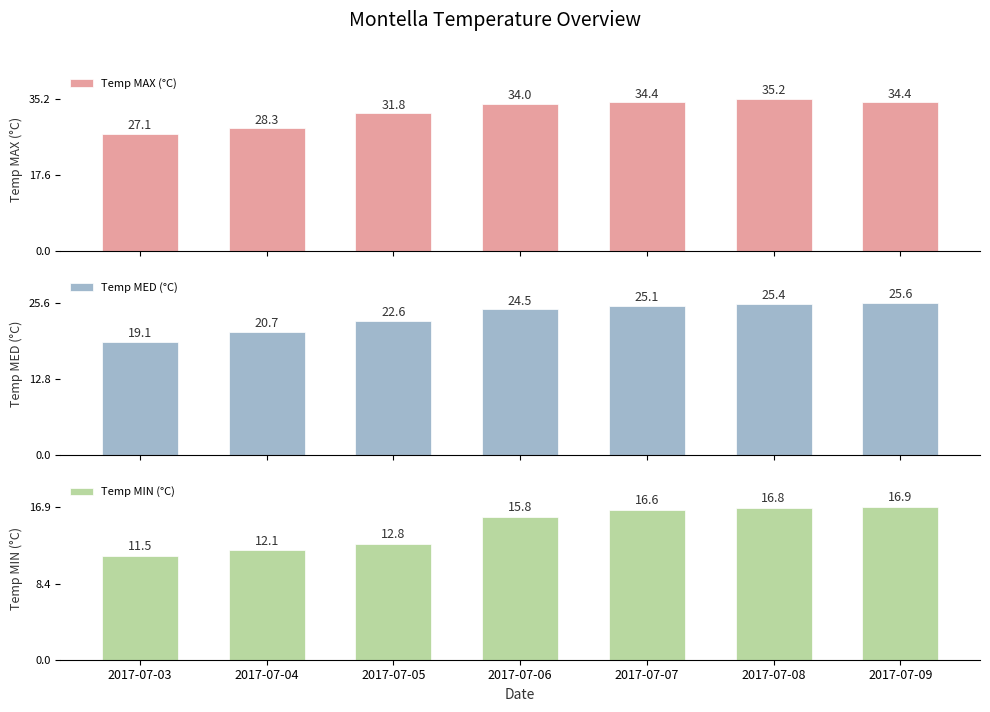

Reading left to right, list all the values displayed in this chart.

Temp MAX (°C): 27.1	28.3	31.8	34.0	34.4	35.2	34.4
Temp MED (°C): 19.1	20.7	22.6	24.5	25.1	25.4	25.6
Temp MIN (°C): 11.5	12.1	12.8	15.8	16.6	16.8	16.9